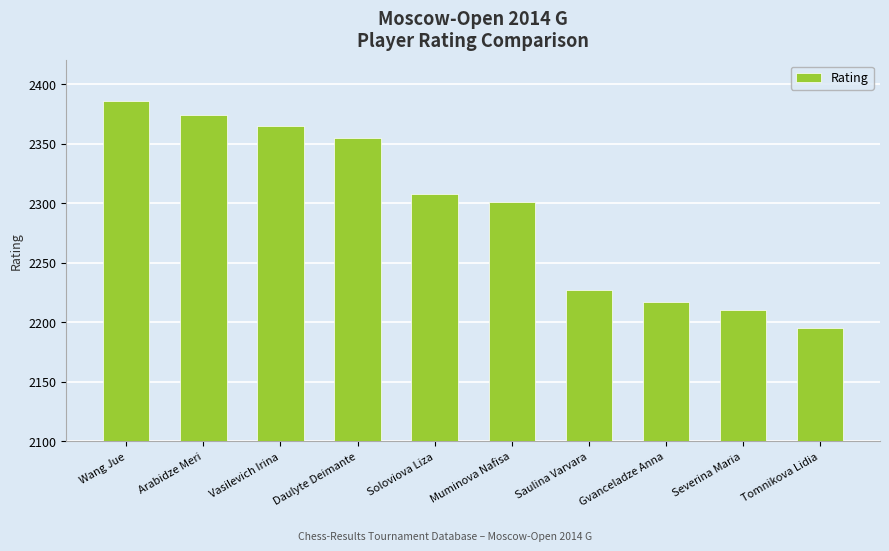

Are the bars horizontal?

No